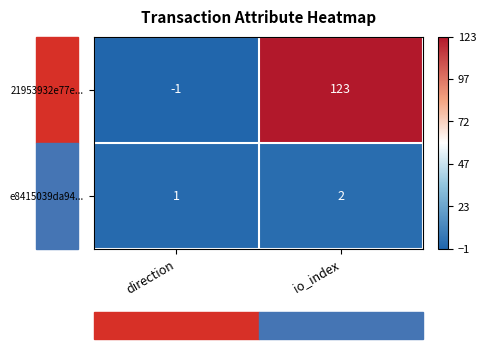

At which label is e8415039da94... closest to 1?

direction